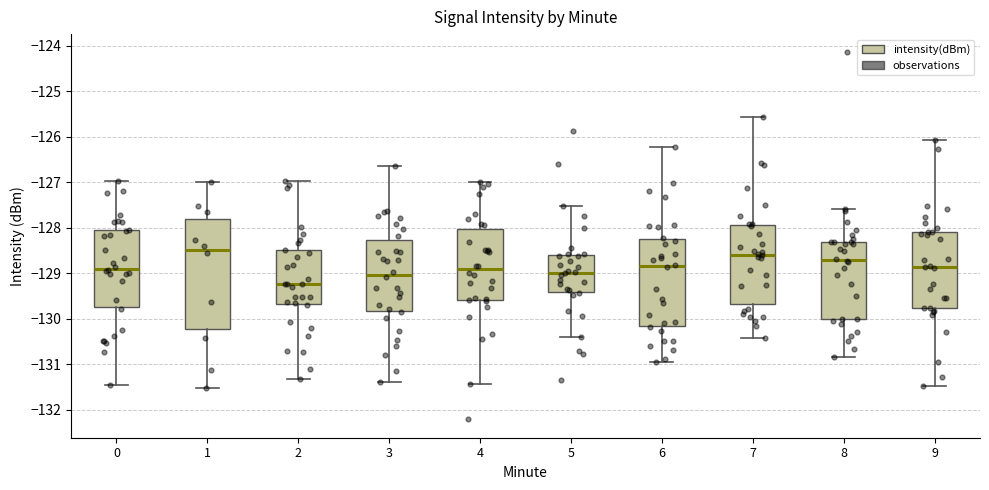

Where does the lower whisker of the box at x = 7 end on the y-axis? The values are not printed on the chart, so give them approximately, as read against the axis.

-130.4